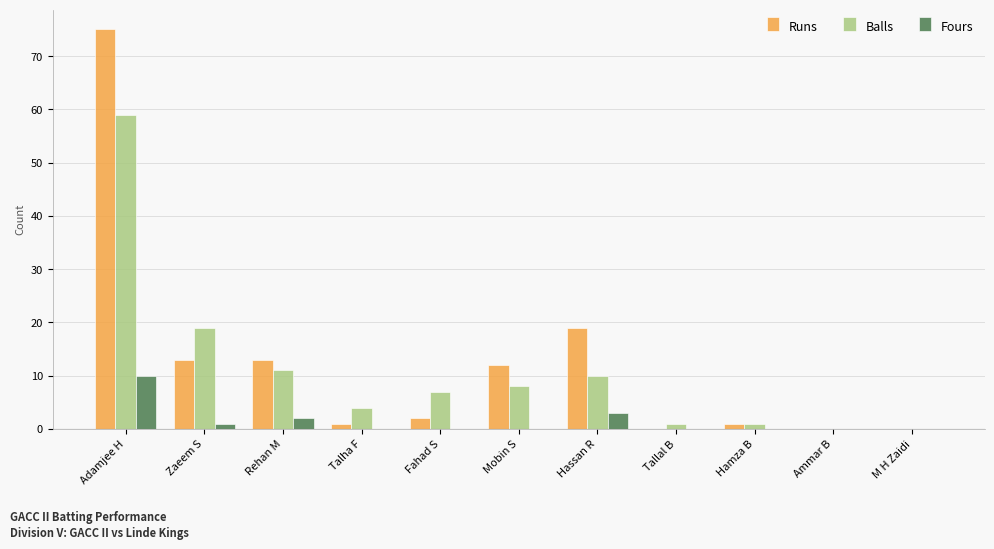

The Runs series shows 19 at Hassan R. True or false?

True